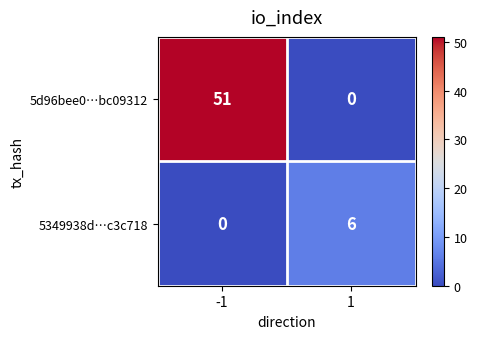

List the series in order of their overall mean, lowest first.

5349938d…c3c718, 5d96bee0…bc09312